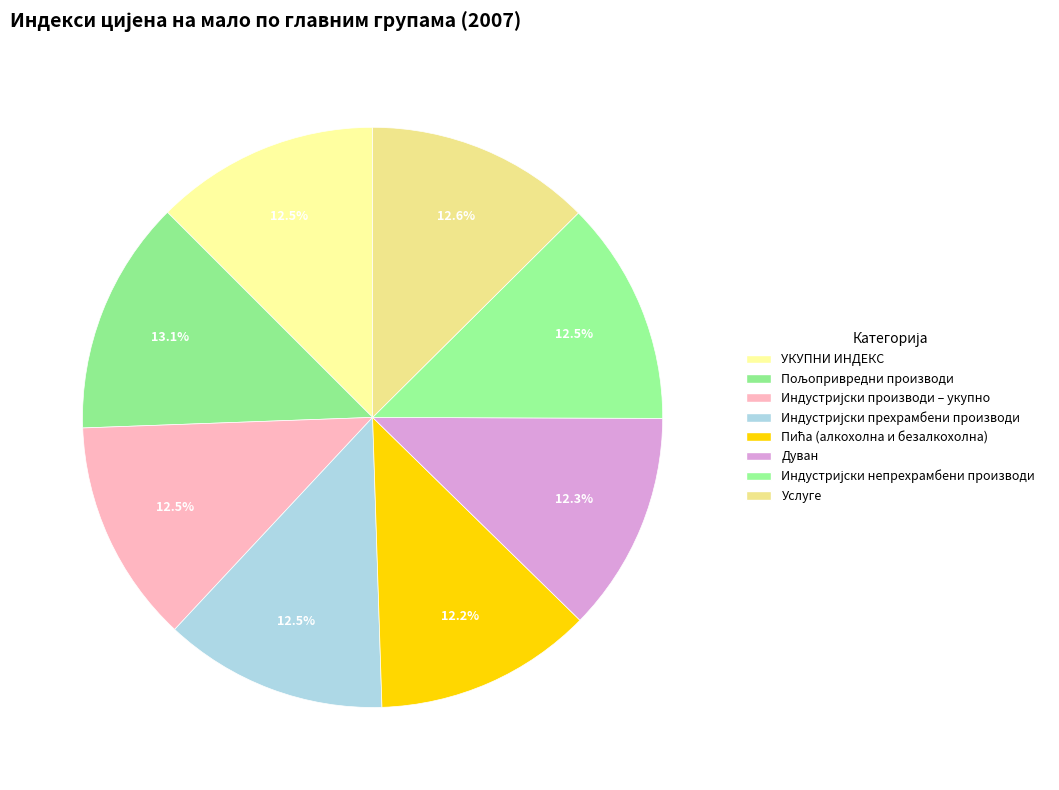

Which slice is the smallest?

Пића (алкохолна и безалкохолна)